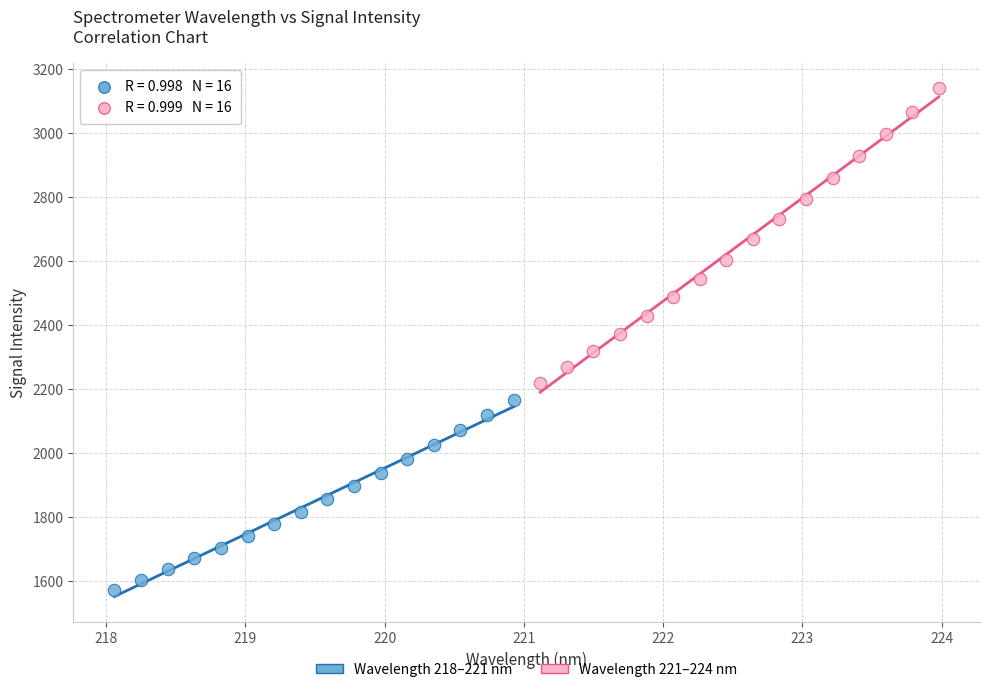

Which series reaches the maximum Y coordinate?

Wavelength 221–224 nm